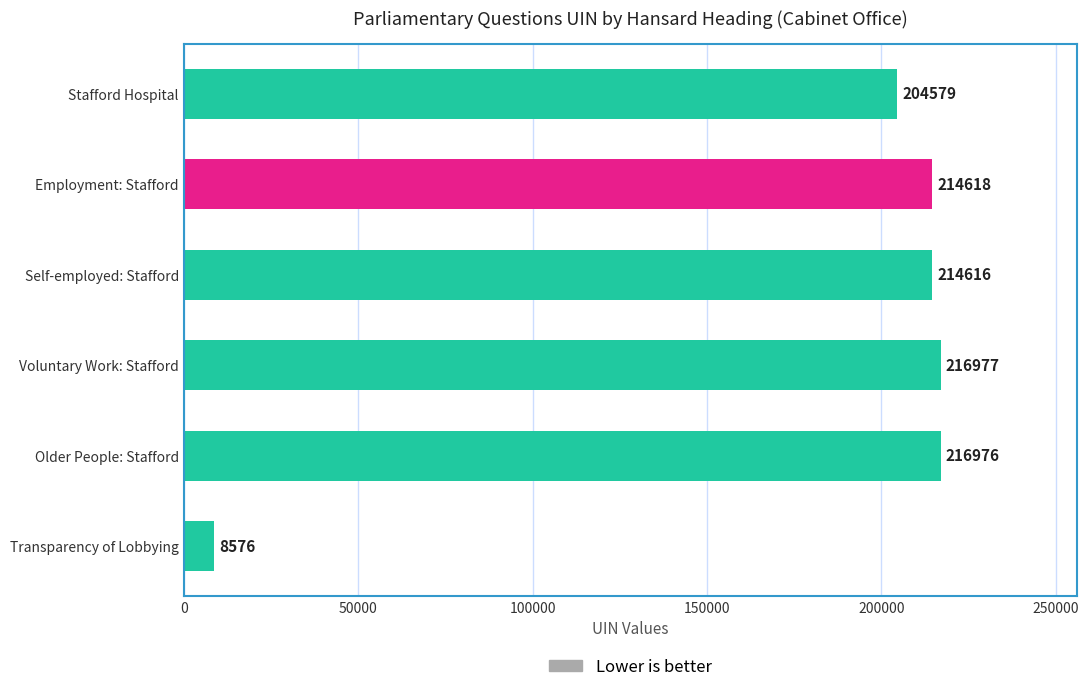

Count the number of data series in this chart.

1